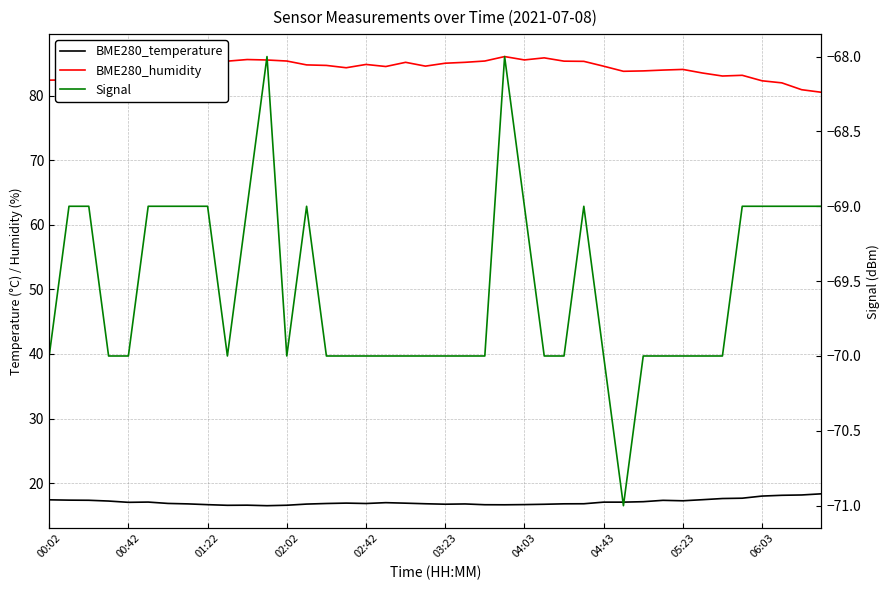

True or false: BME280_humidity and BME280_temperature cross at least once.

False